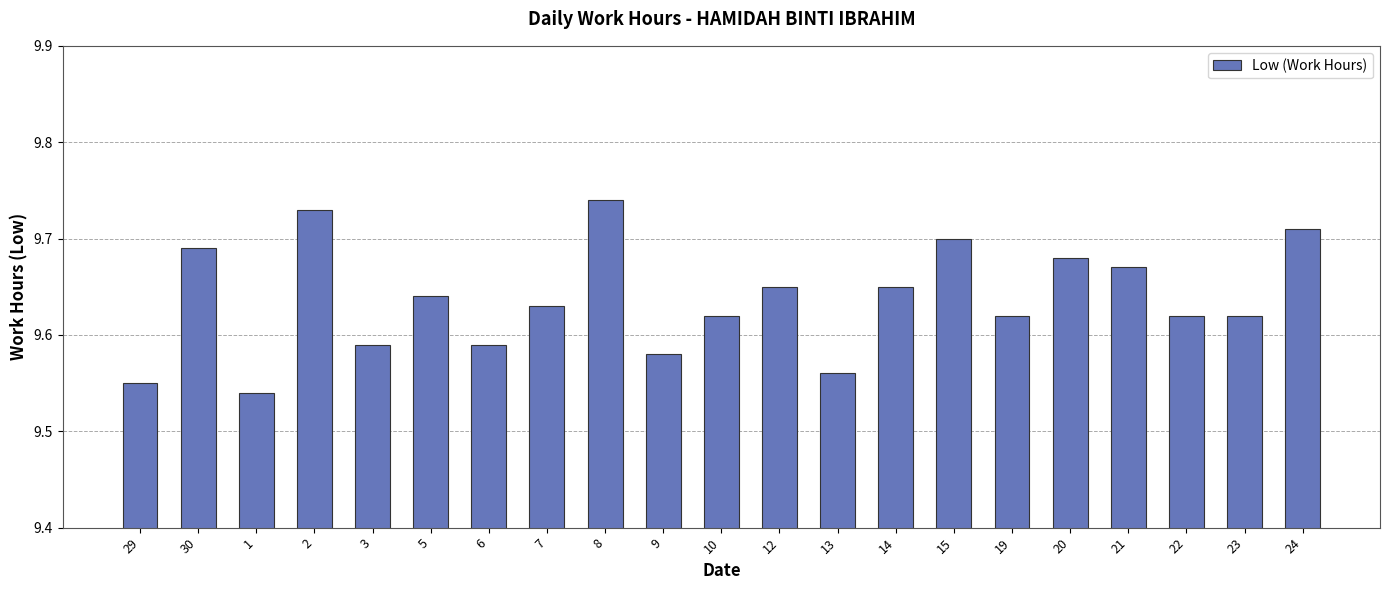

Does the chart contain any negative values?

No